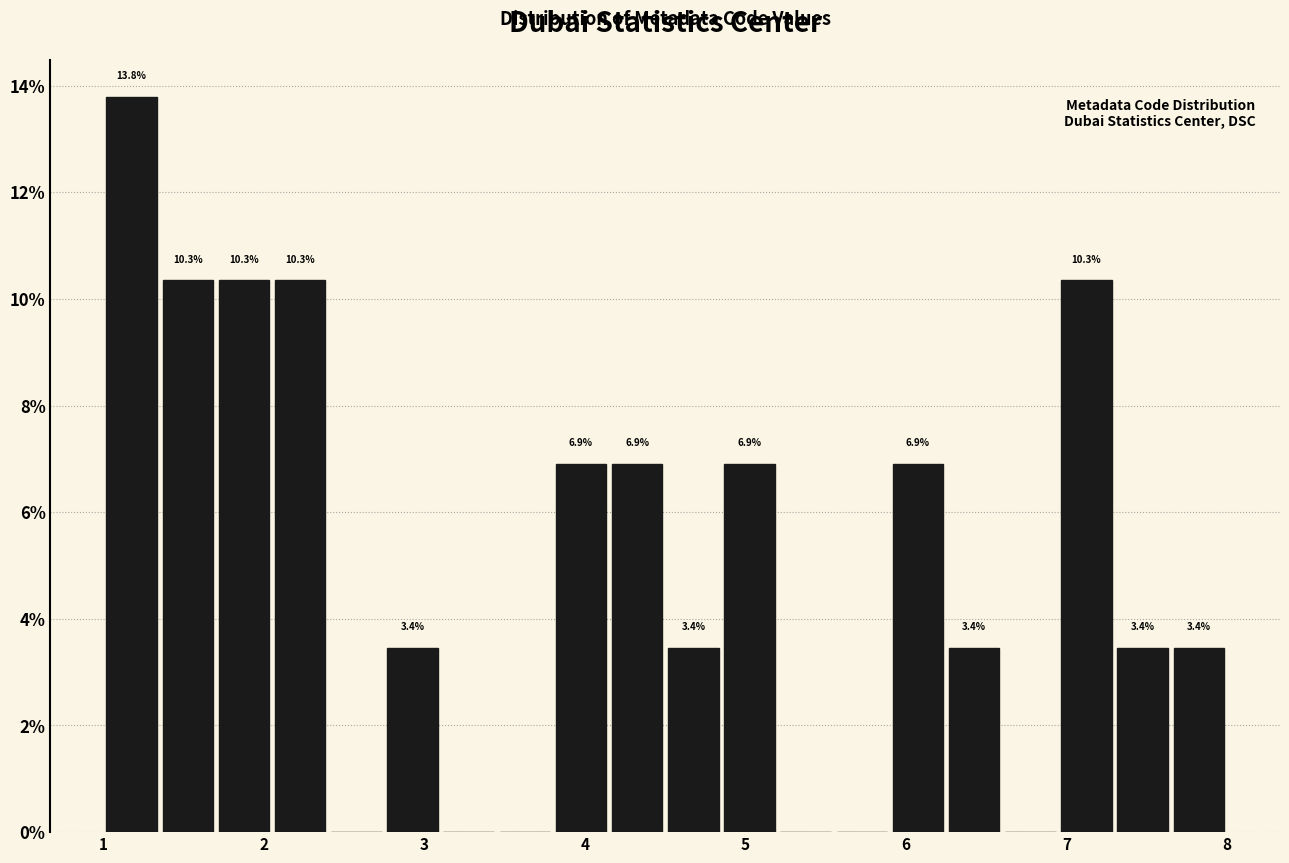

Around what value on the x-axis is the tallest bar? Give the approximate position of its centre, as read against the axis.

1.2